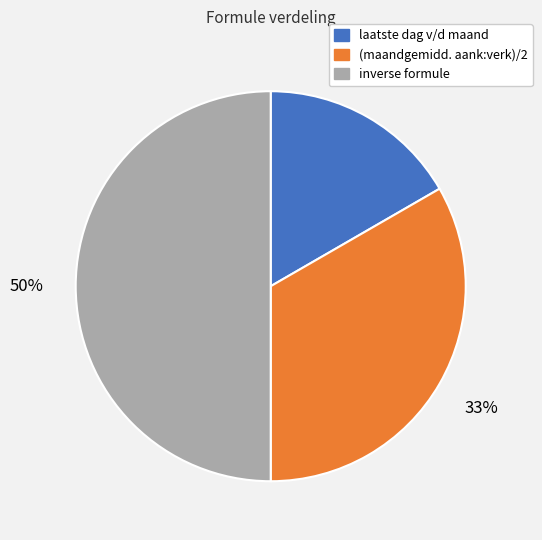

What percentage is the laatste dag v/d maand slice, to the nearest percent?

17%